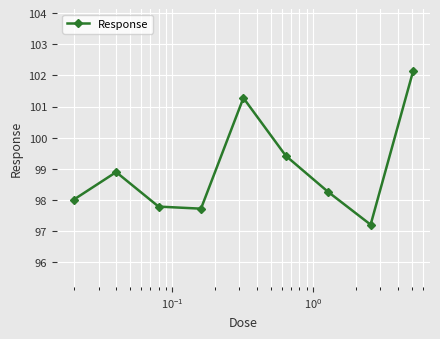

What is the value of the 8th point from the left?

97.2